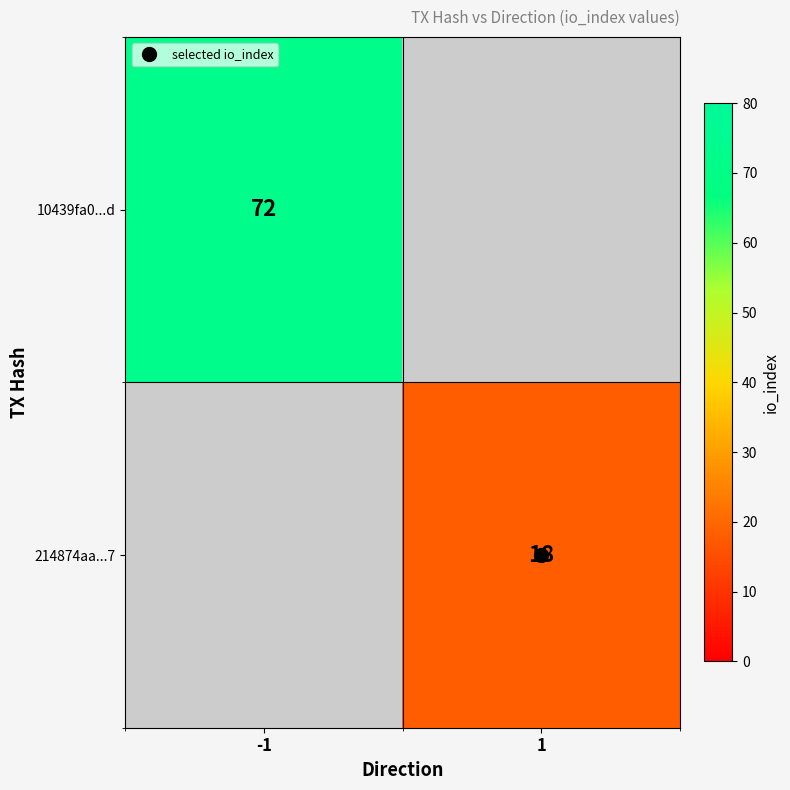

List the series in order of their peak value, highest first.

10439fa0...d, 214874aa...7